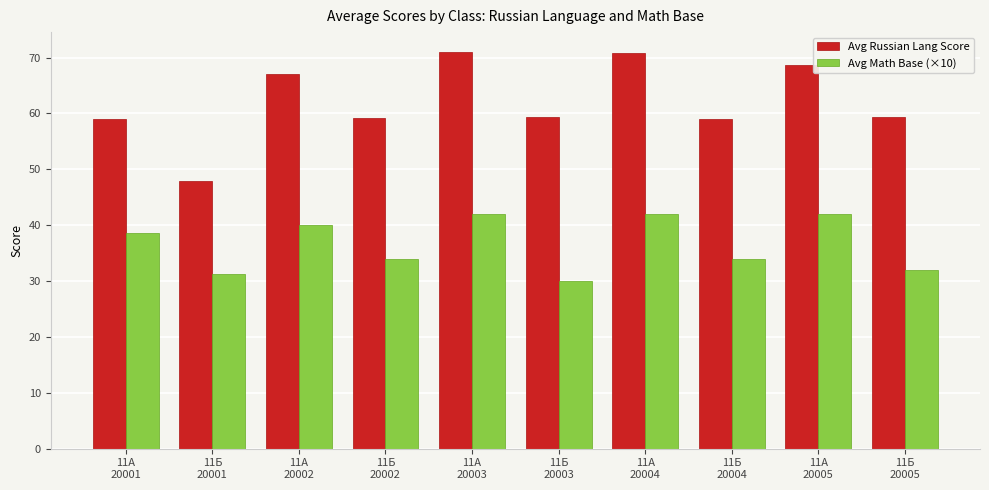

True or false: Avg Math Base (×10) has a value of 28.3 at 11А
20004.

False